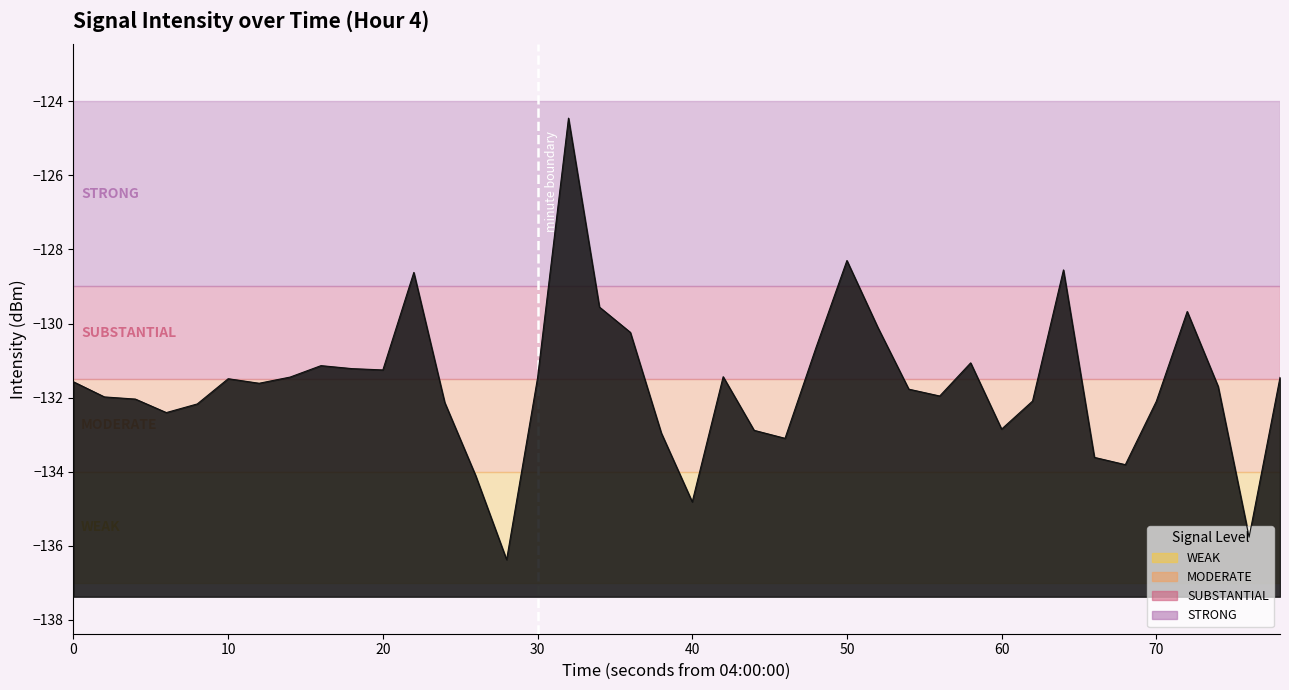

What is the maximum value shown in the chart?

-124.5